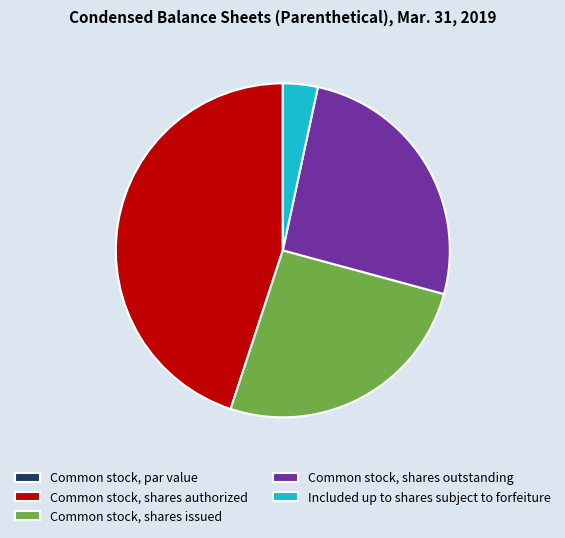

True or false: Included up to shares subject to forfeiture accounts for 3% of the total.

True